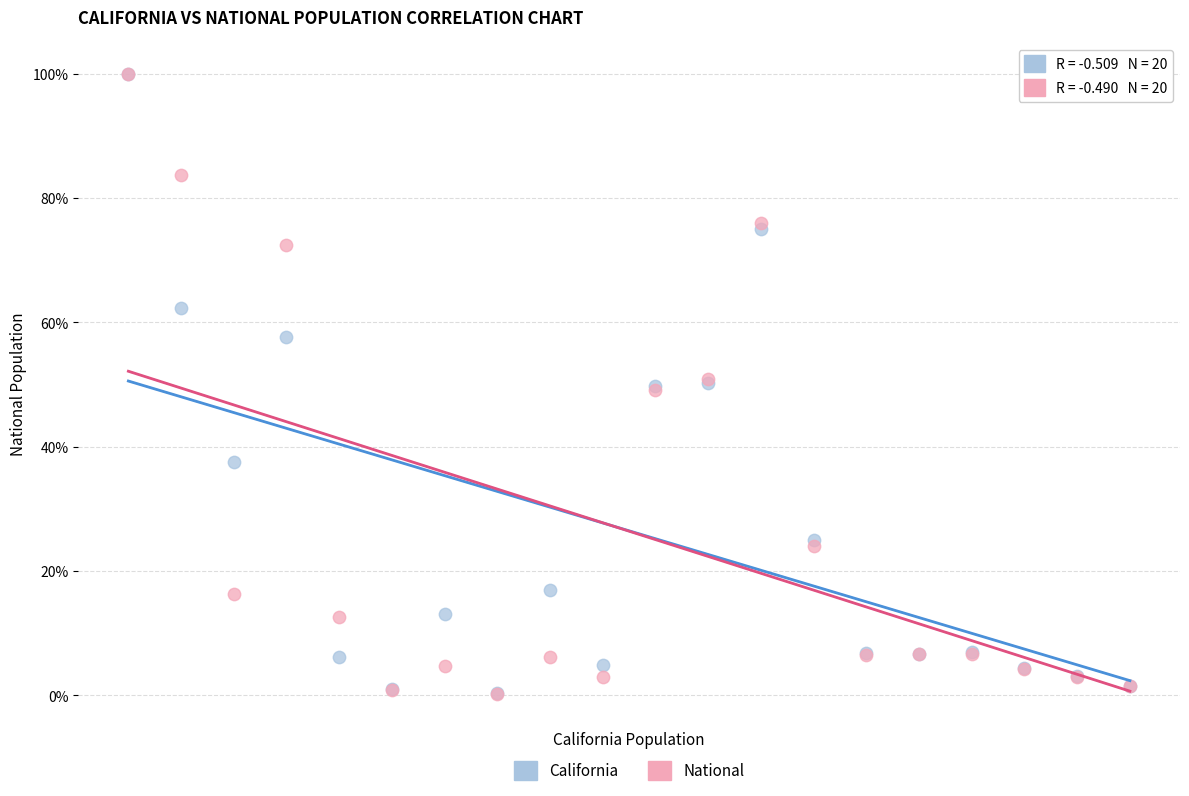

Which series has the largest Y range (max minus min)?

National